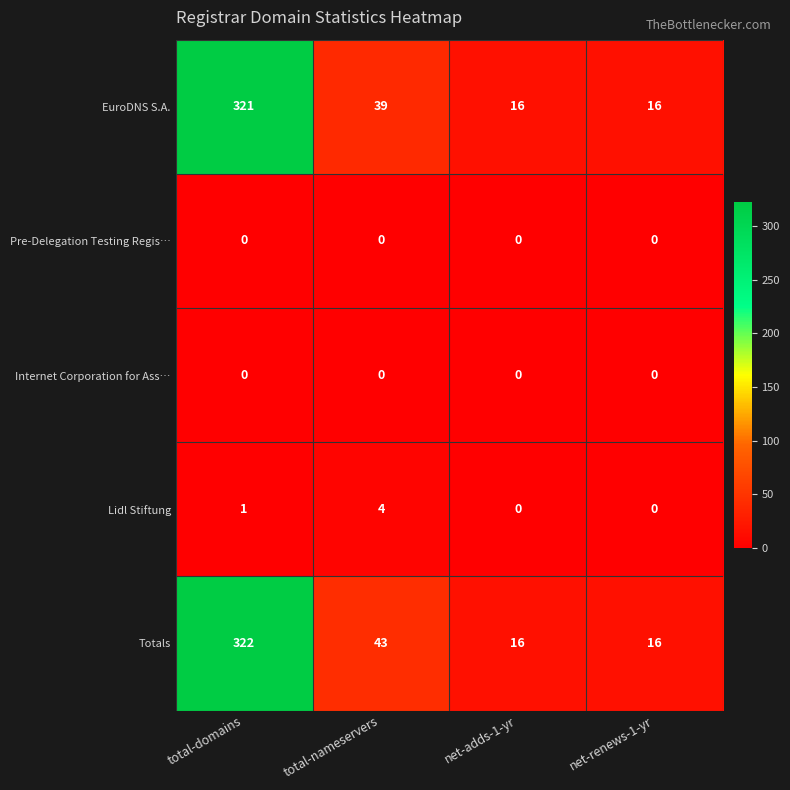

How many distinct data groups are displayed?

5